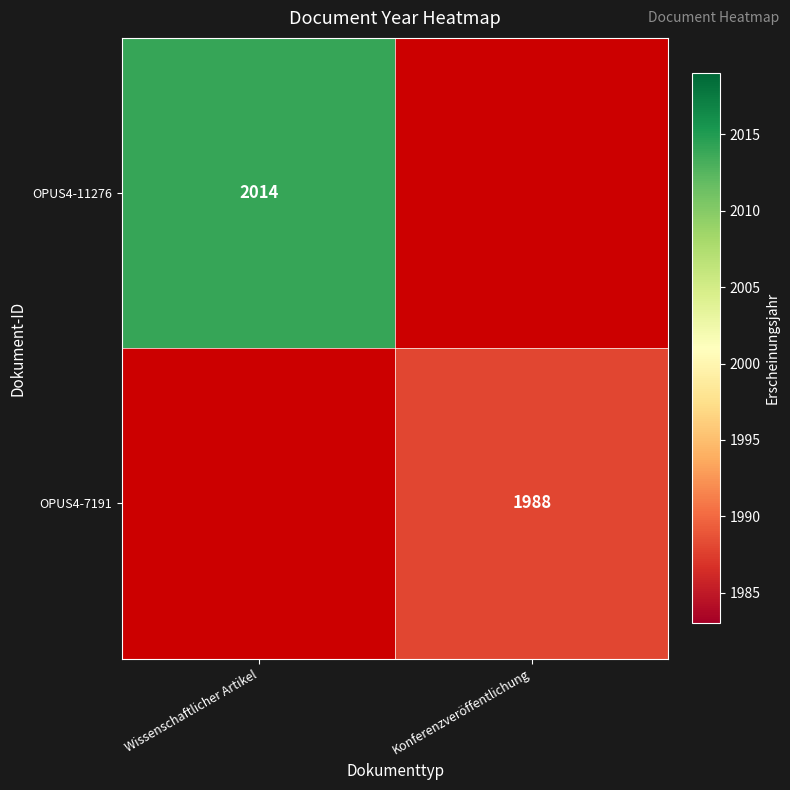

The OPUS4-7191 series shows 1988 at Konferenzveröffentlichung. True or false?

True